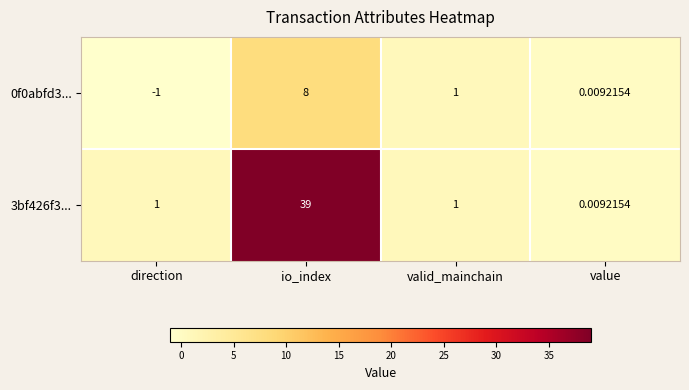

At which label is 0f0abfd3... closest to 3?

valid_mainchain